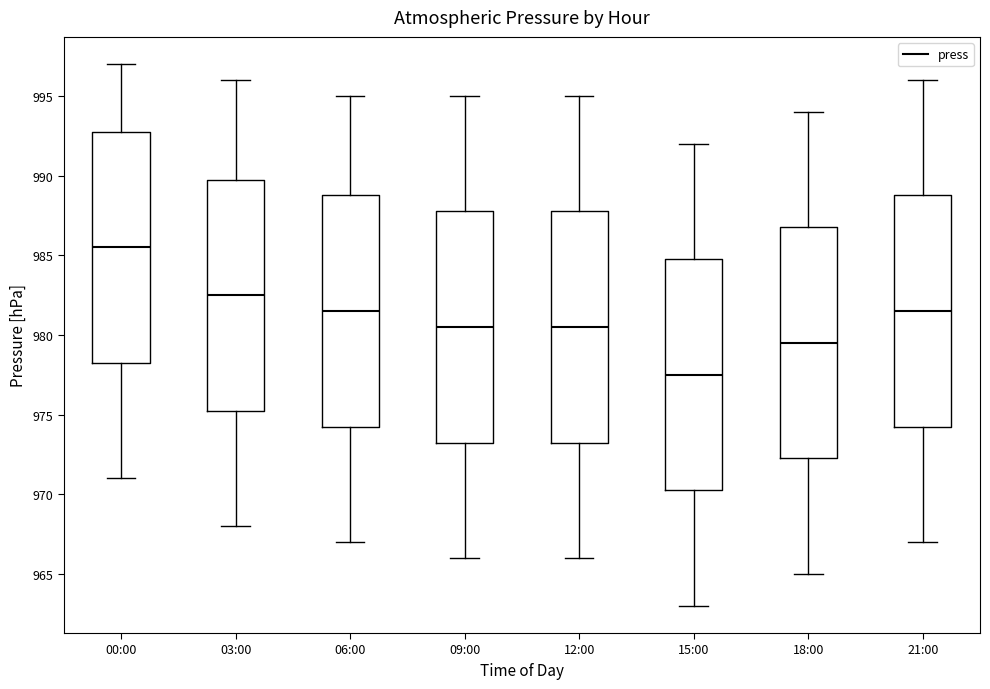

Which box's median line is the lowest?

15:00